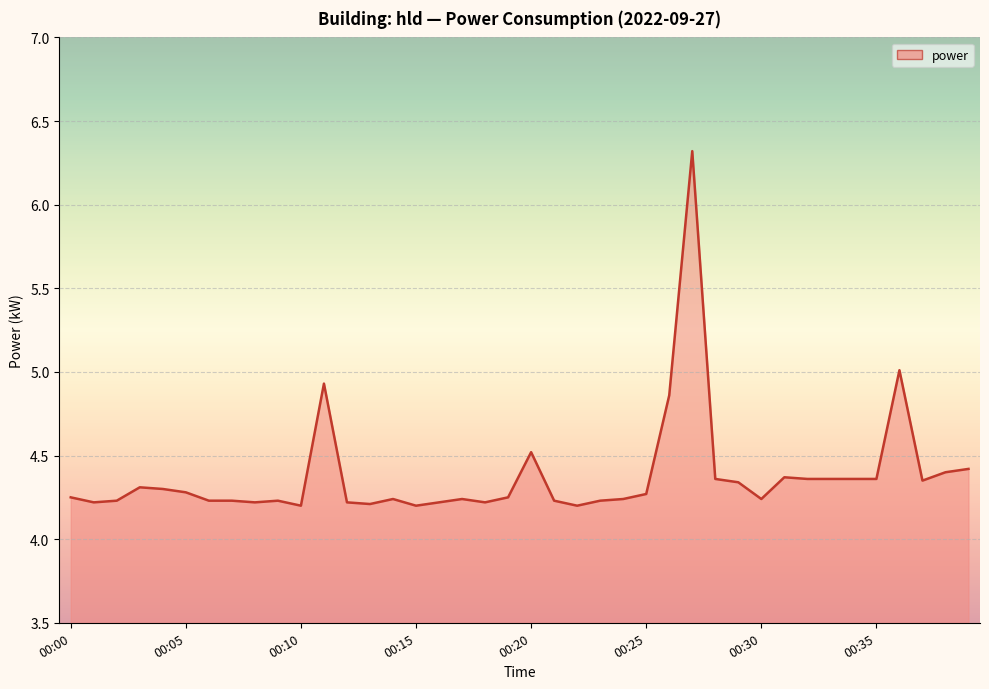

What is the difference between the maximum and minimum values?

2.1